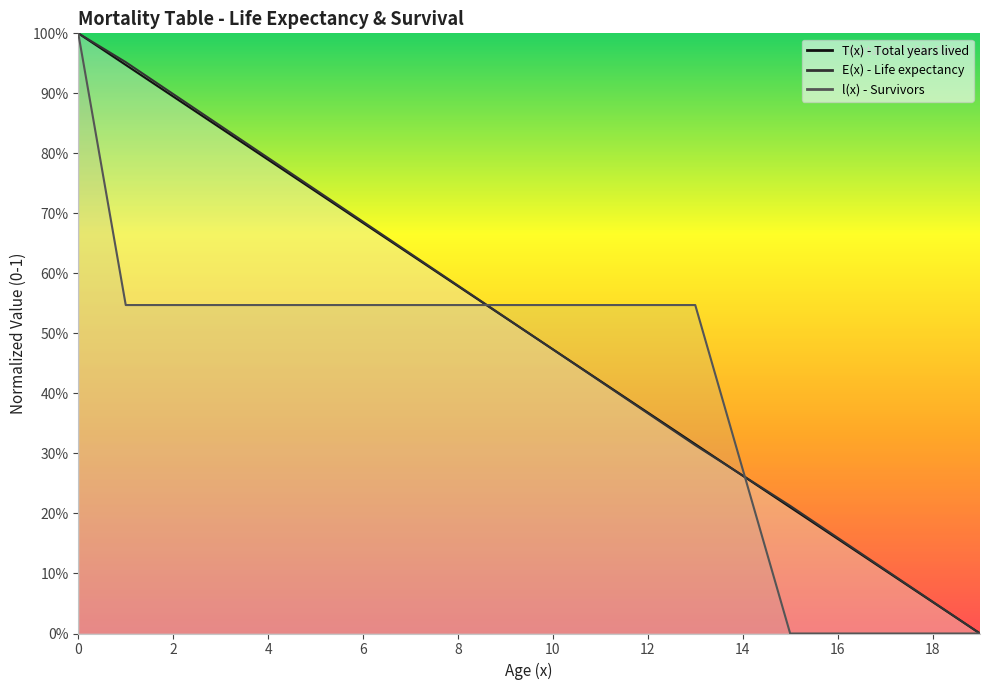

True or false: T(x) - Total years lived has a value of 0.7 at 5.

True